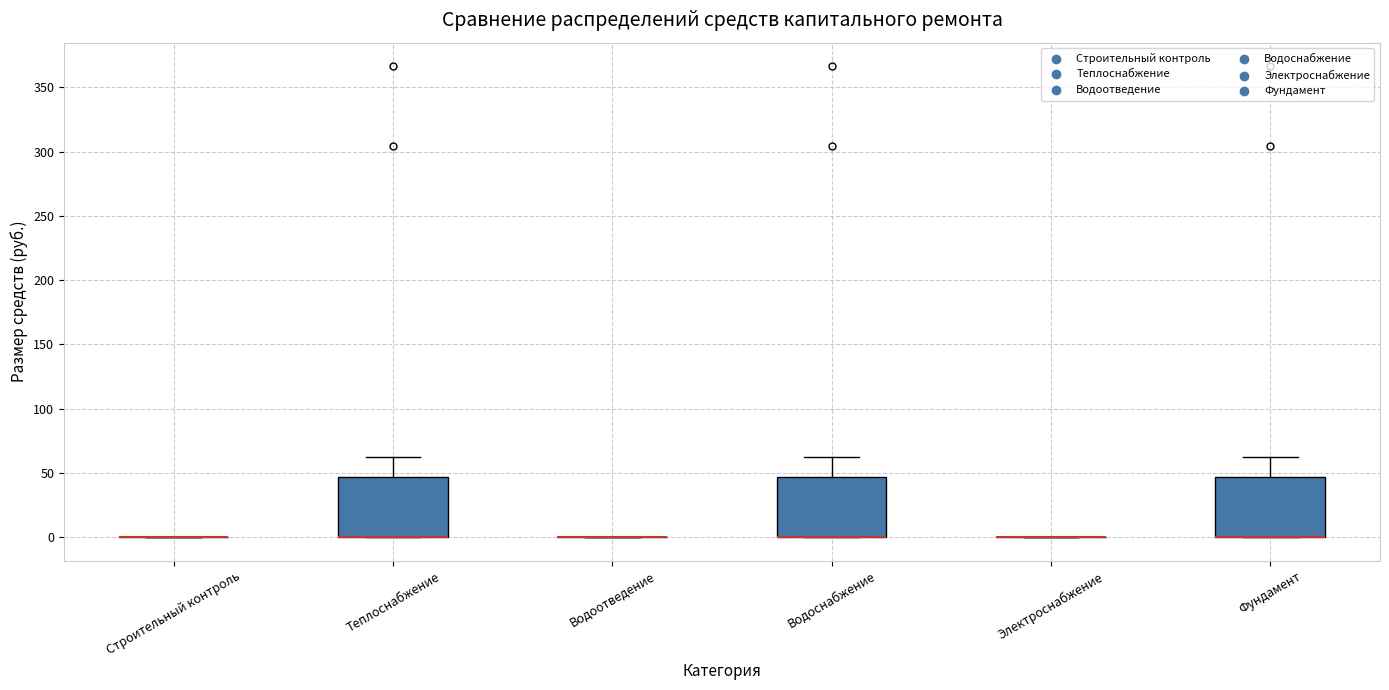

Reading left to right, read every box against the y-axis: the position of its median line, the range the box covers, and the ends of its whiskers. The values are not printed on the chart, so give them approximately, as read against the axis.

Строительный контроль: box collapsed to a line at 0, whiskers 0 to 0
Теплоснабжение: median 0 (drawn on the box's lower edge), box 0 to 45, whiskers 0 to 60
Водоотведение: box collapsed to a line at 0, whiskers 0 to 0
Водоснабжение: median 0 (drawn on the box's lower edge), box 0 to 45, whiskers 0 to 60
Электроснабжение: box collapsed to a line at 0, whiskers 0 to 0
Фундамент: median 0 (drawn on the box's lower edge), box 0 to 45, whiskers 0 to 60